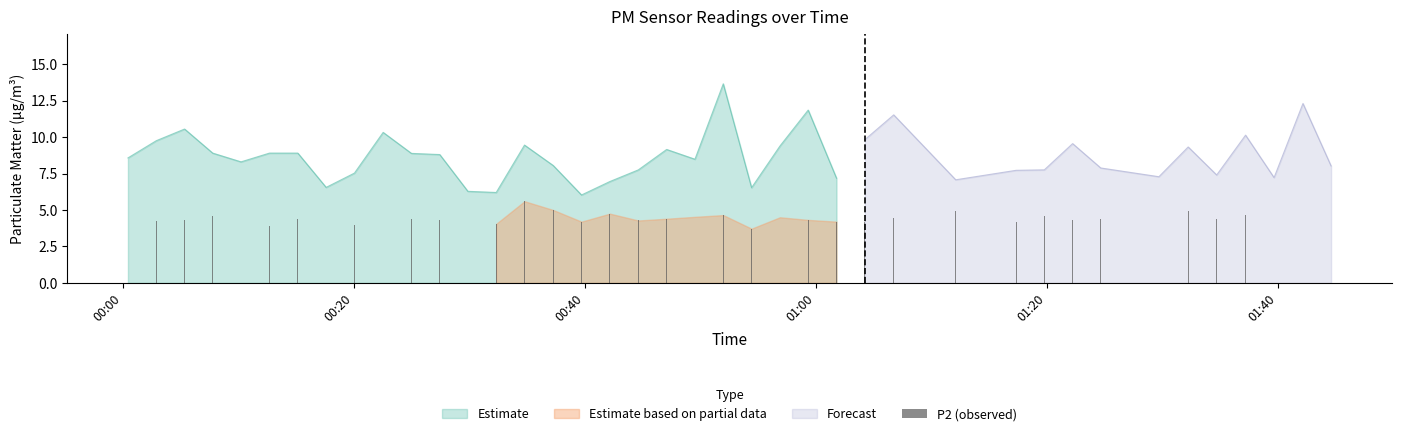

Does the chart contain stacked bars?

No